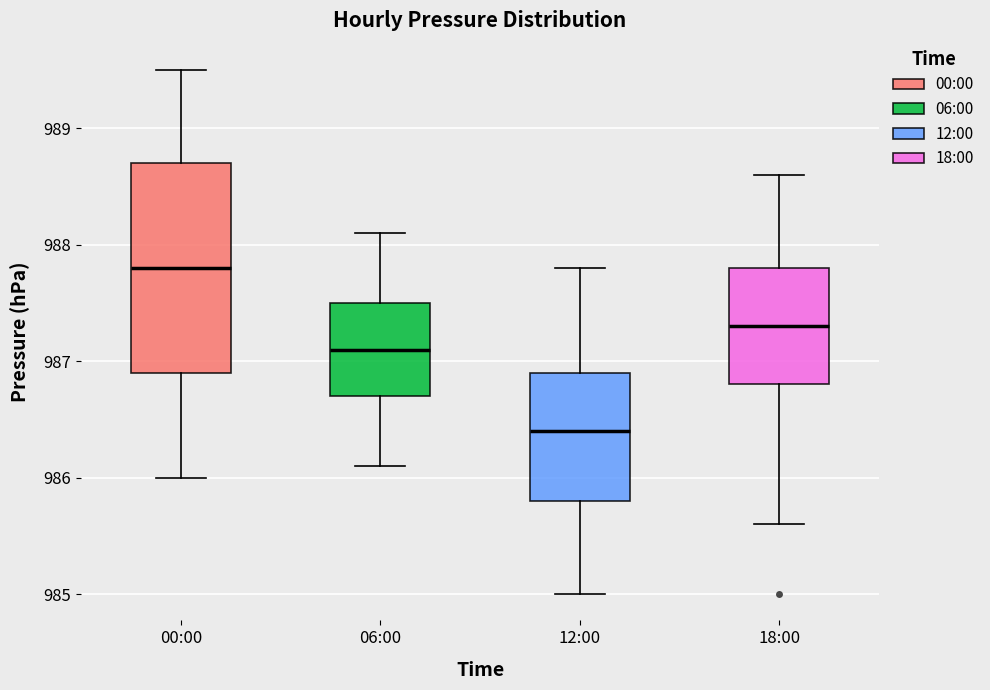

Which box's median line is the lowest?

12:00